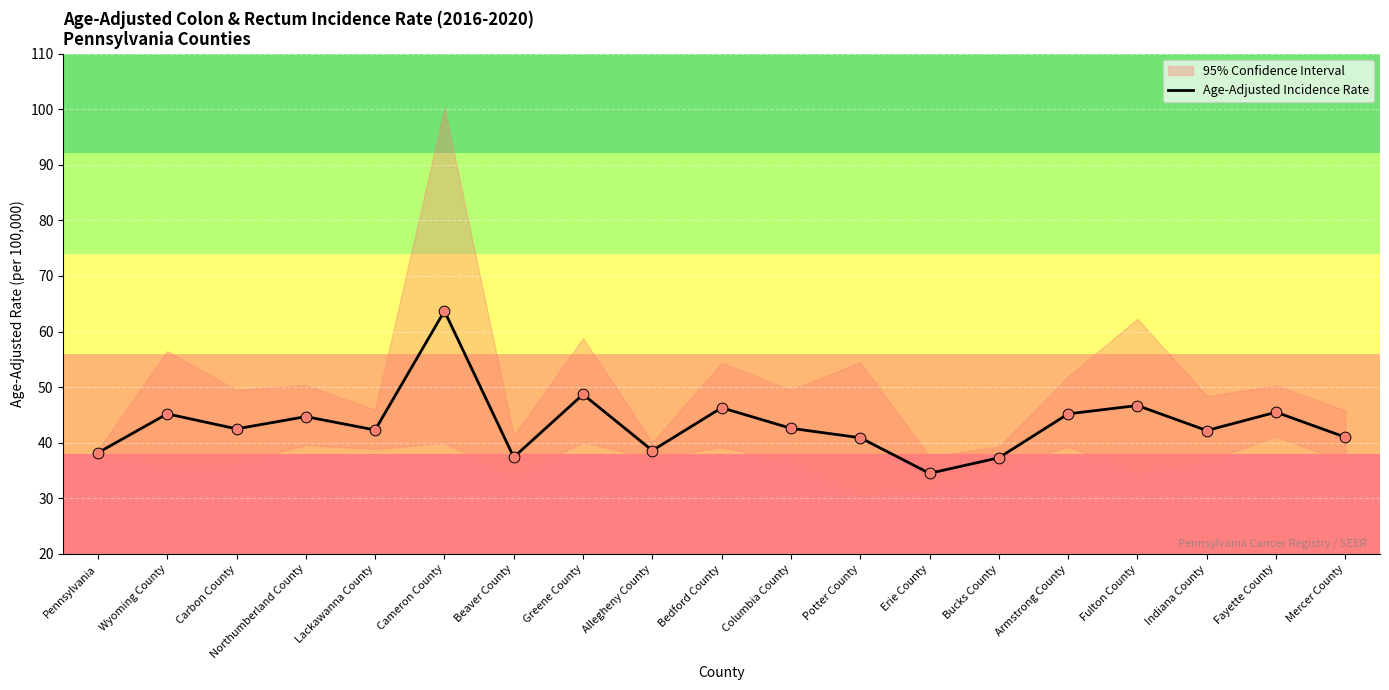

Which has a higher value, Mercer County or Wyoming County?

Wyoming County